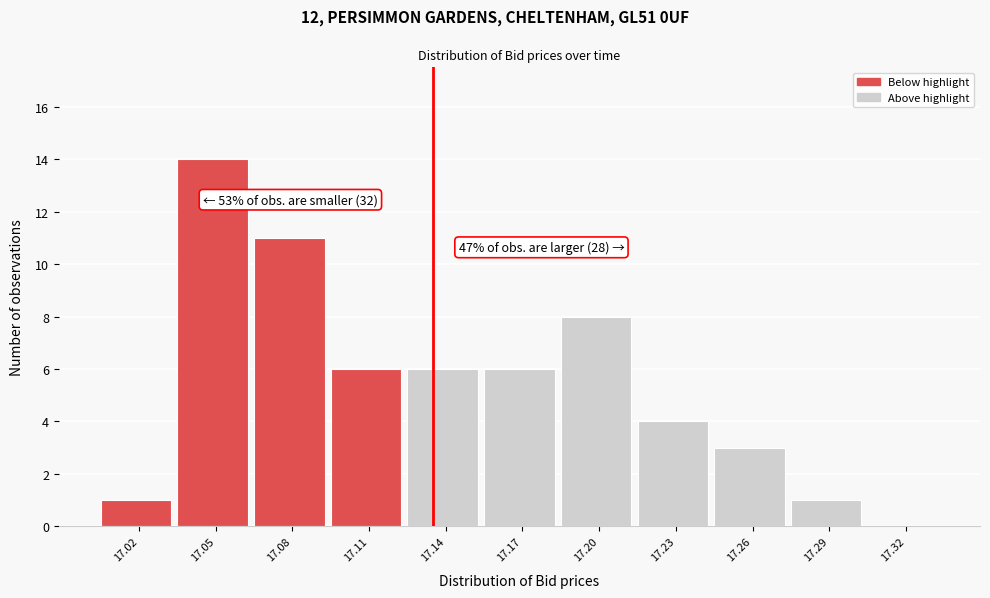

Reading left to right, extract all data points from this chart.

17.02=1	17.05=14	17.08=11	17.11=6	17.14=6	17.17=6	17.20=8	17.23=4	17.26=3	17.29=1	17.32=0